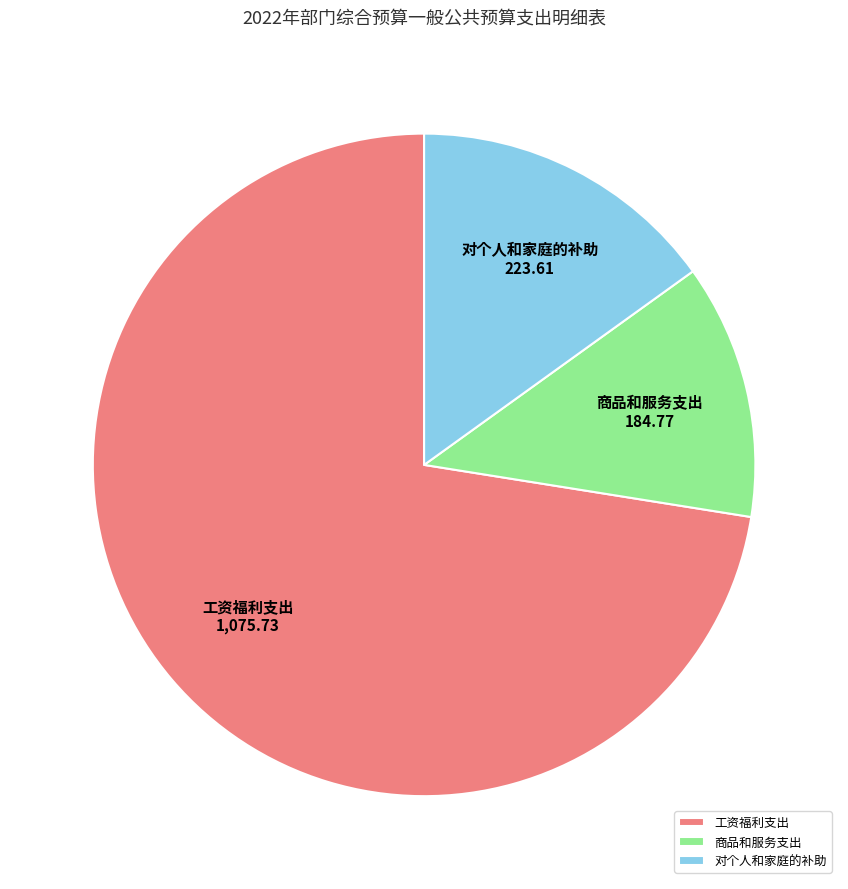

Is the sum of 商品和服务支出 and 工资福利支出 greater than half?

Yes